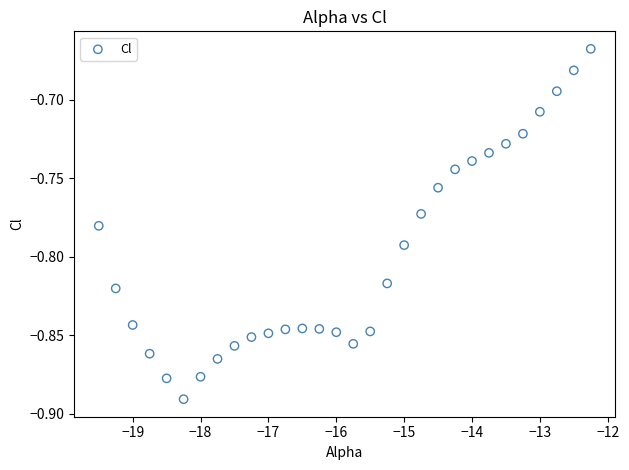

What is the range of X values (max minus min)?

7.2